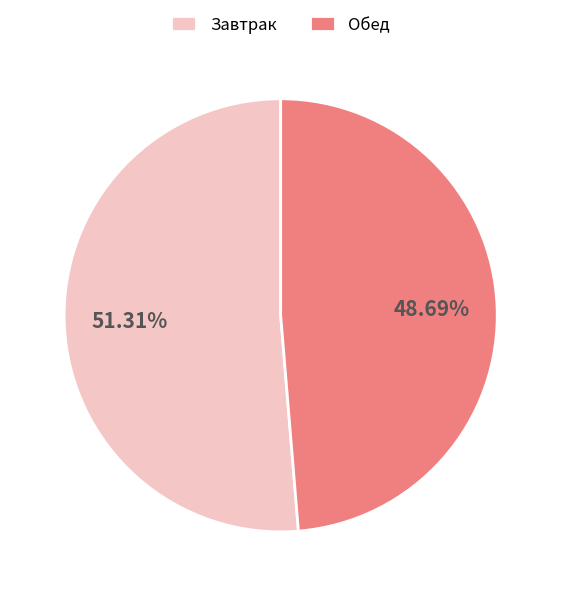

Rank the categories by value from lowest to highest.

Обед, Завтрак